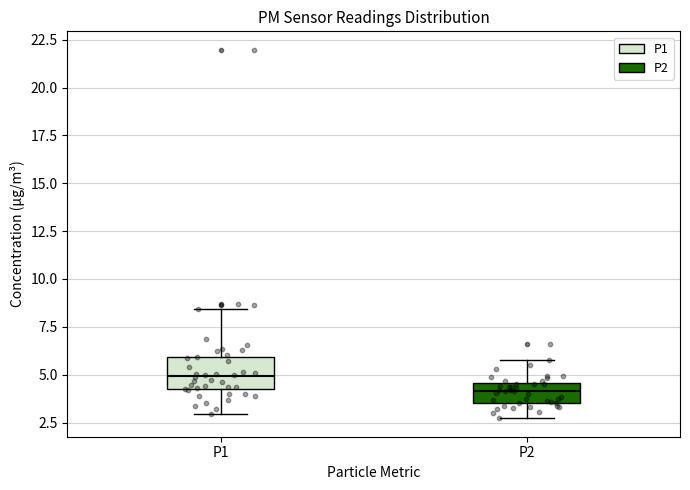

Comparing the boxes themselves (not the whiskers), which one is the tallest?

P1